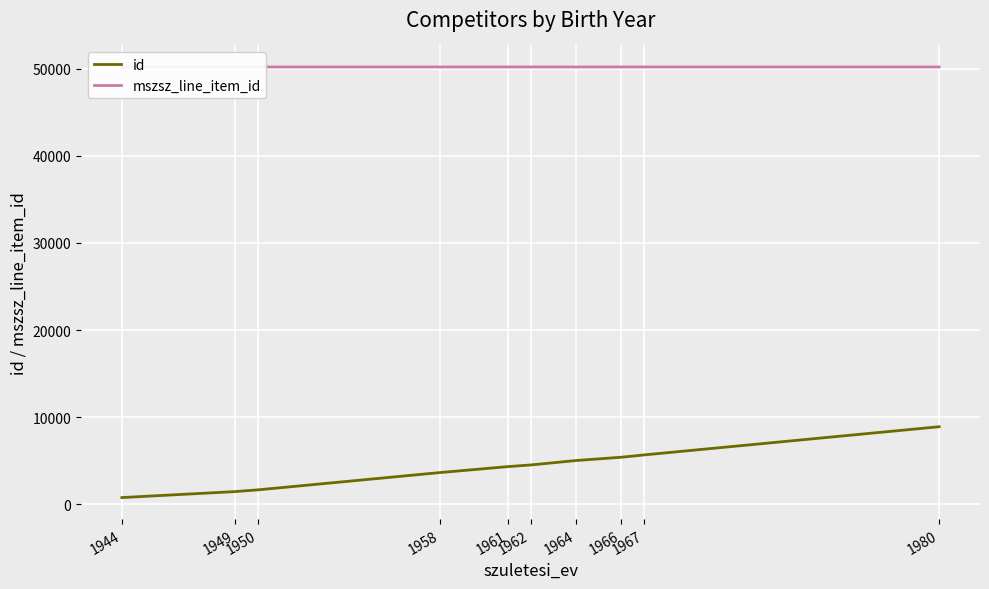

True or false: id and mszsz_line_item_id cross at least once.

False